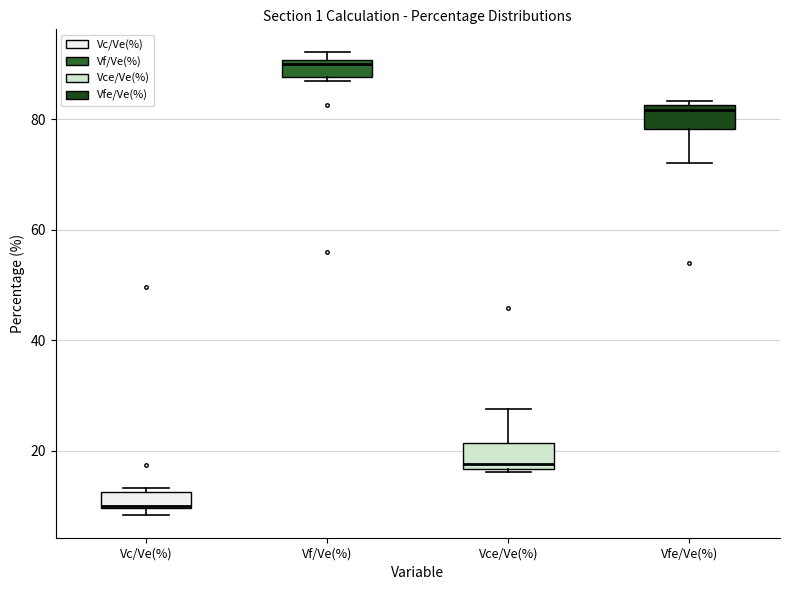

Which box's median line is the highest?

Vf/Ve(%)